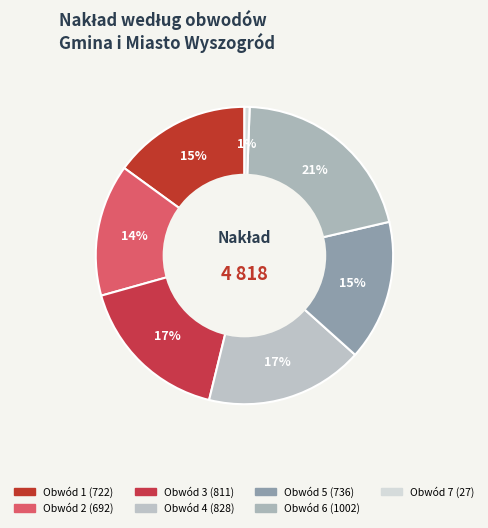

To the nearest percent, what is the difference between the largest and smallest slice percentages?

20%